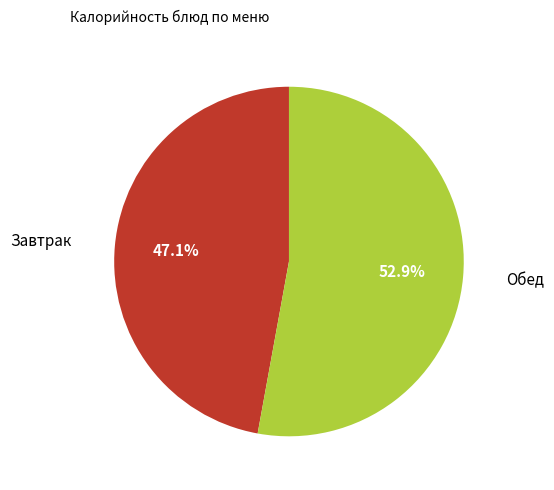

How many segments does this pie chart have?

2